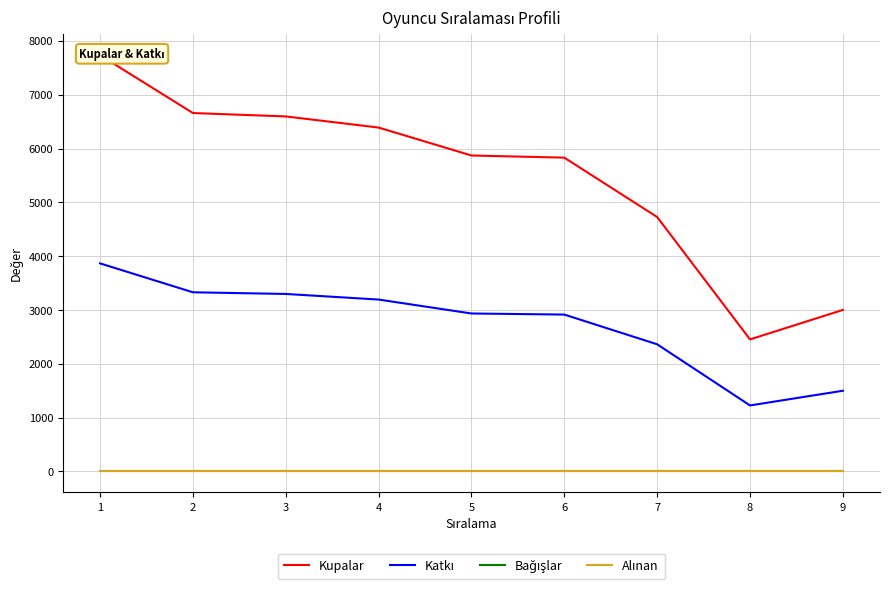

Which series has the widest spread of values?

Kupalar